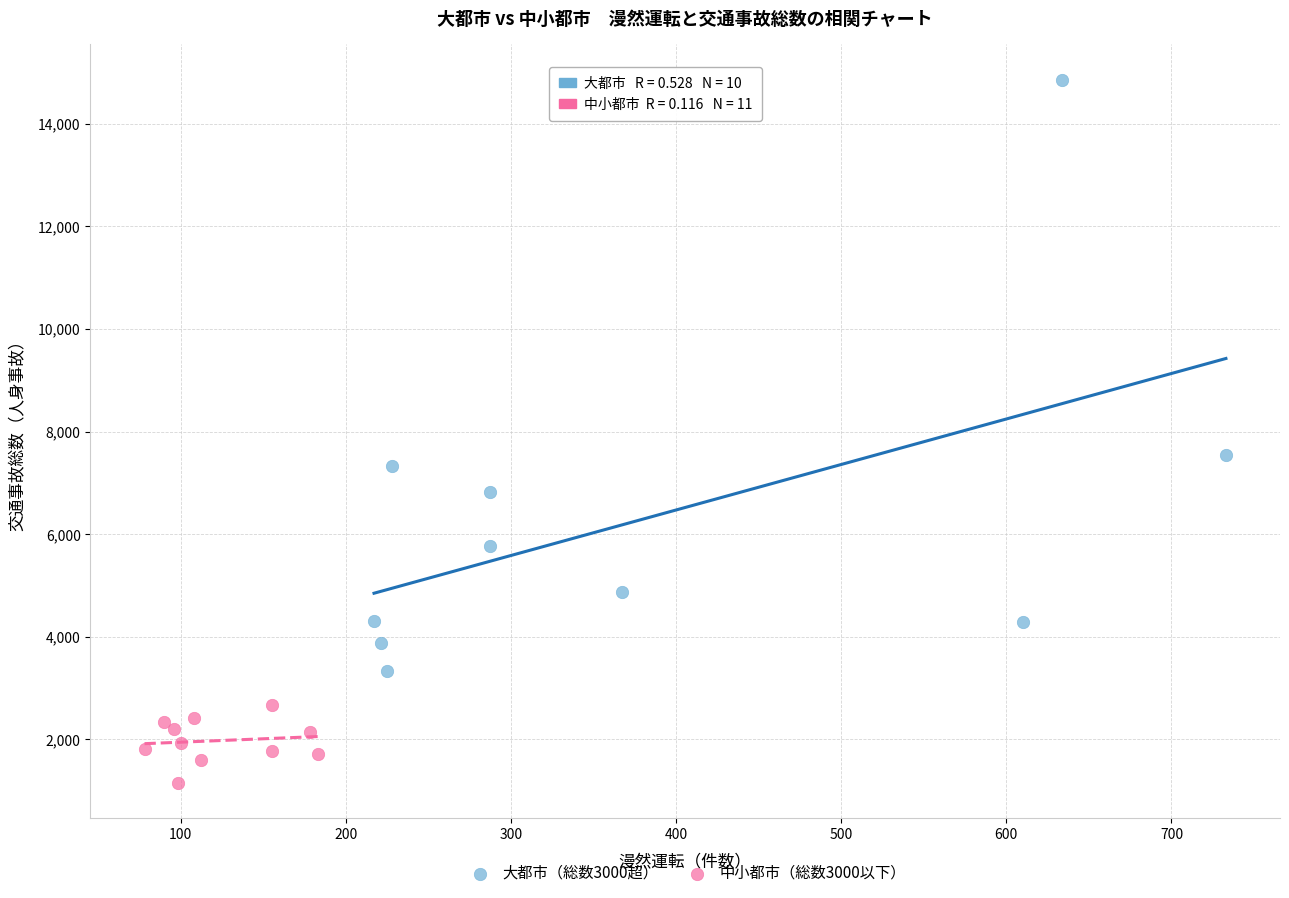

Which series reaches the maximum Y coordinate?

大都市（総数3000超）